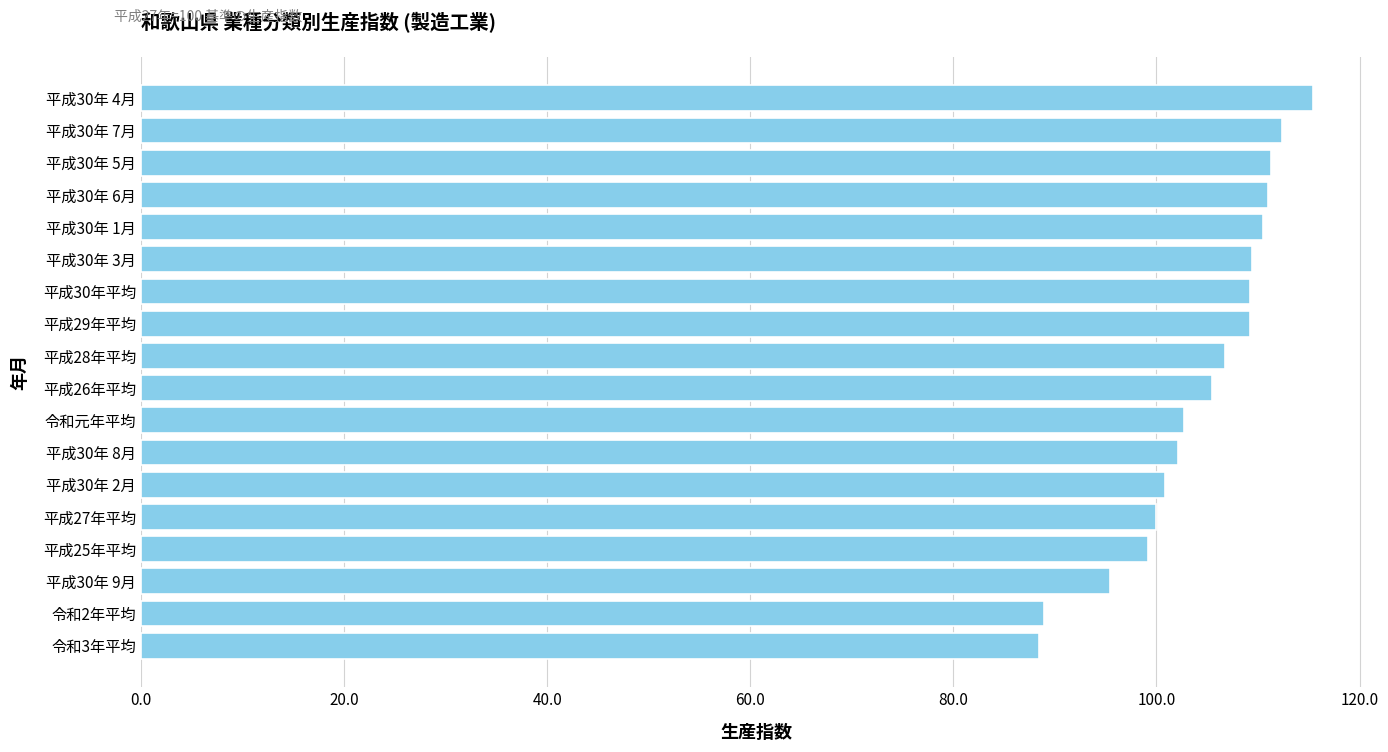

Between 令和2年平均 and 平成27年平均, which is larger?

平成27年平均